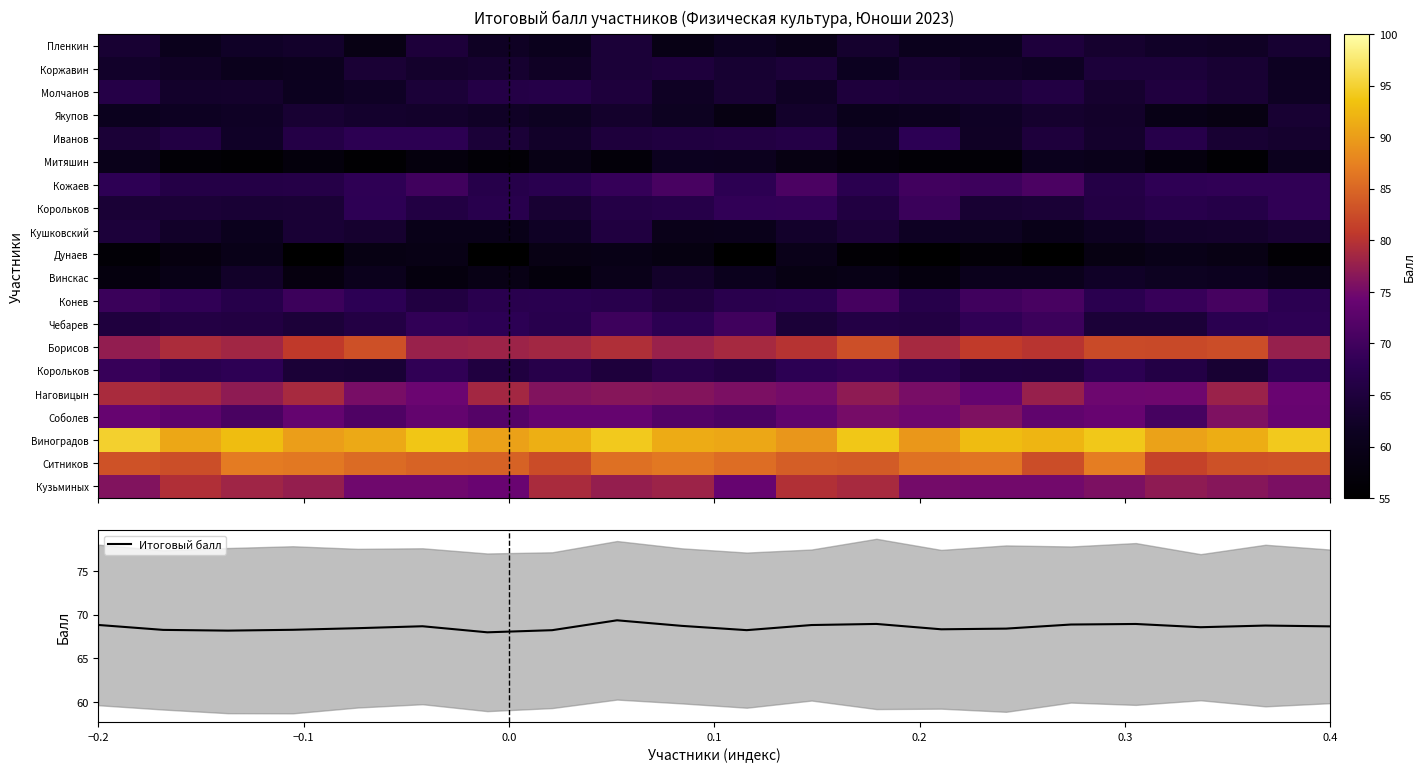

Which category has the lowest value across all series?

10